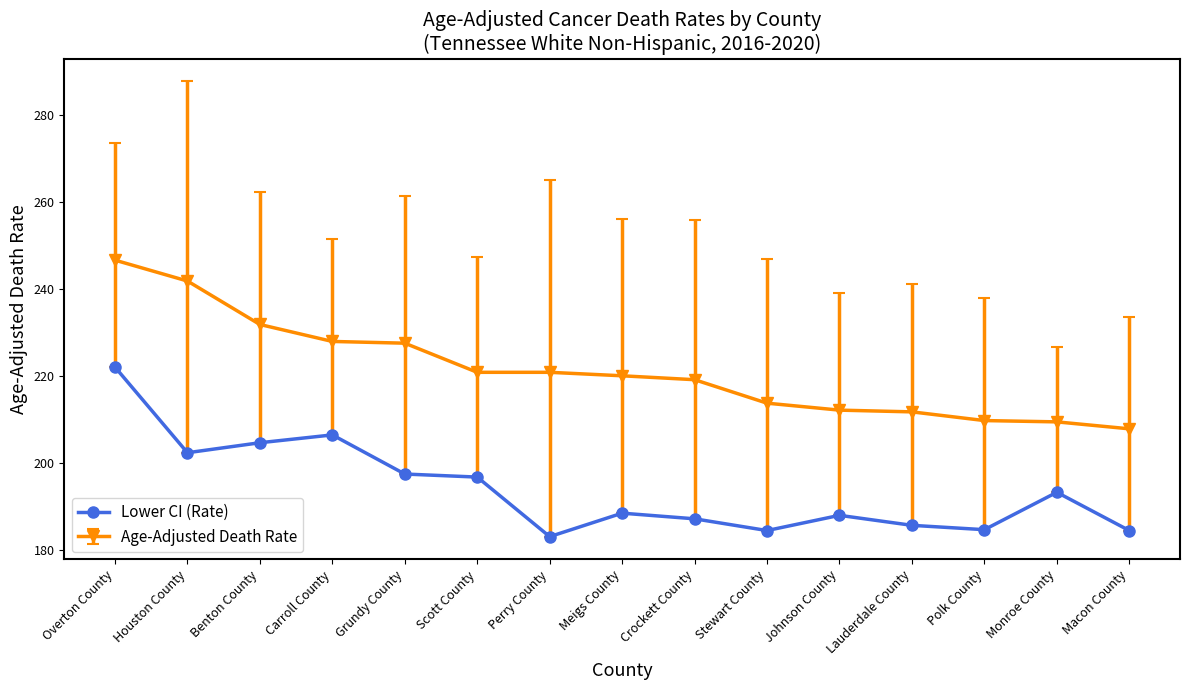

True or false: Lower CI (Rate) and Age-Adjusted Death Rate intersect in this chart.

False